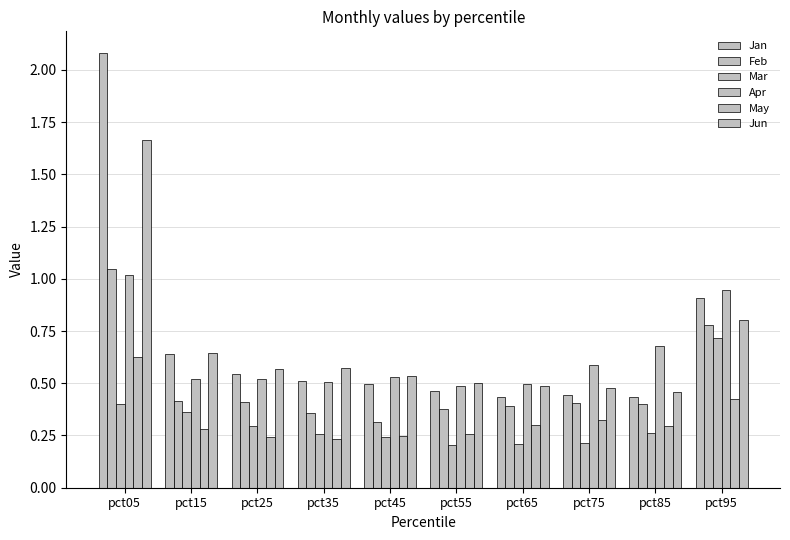

How many bars are there in each group?

6